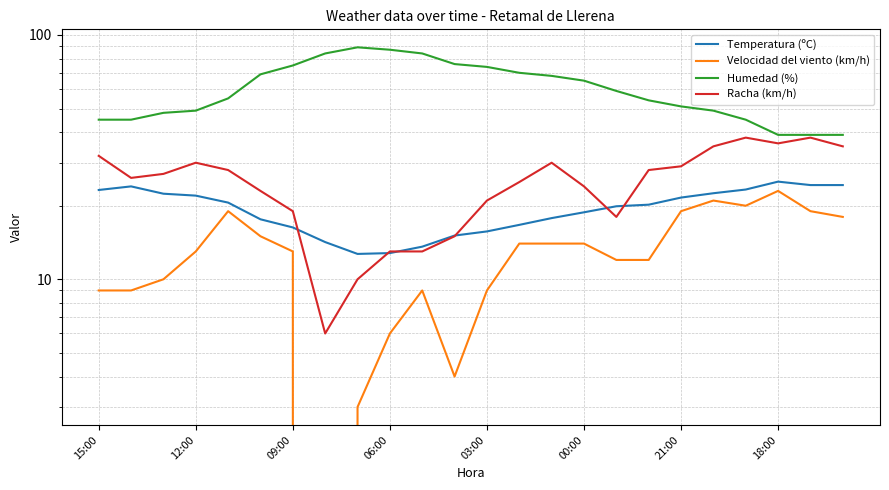

In Velocidad del viento (km/h), how many points are lower than both neighbors (excluding endpoints)?

3